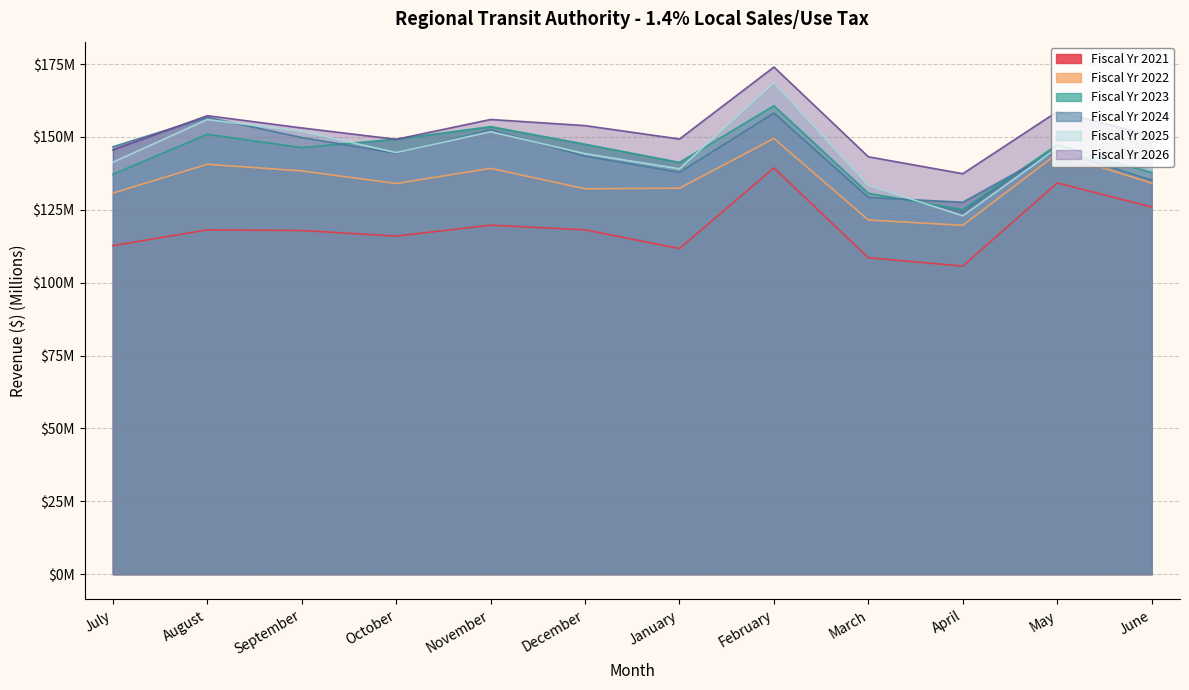

Reading left to right, list all the values displayed in this chart.

Fiscal Yr 2021: July=112.7	August=118.1	September=117.9	October=116.0	November=119.7	December=118.1	January=111.7	February=139.4	March=108.5	April=105.7	May=134.2	June=126.0
Fiscal Yr 2022: July=130.7	August=140.6	September=138.3	October=134.0	November=139.2	December=132.2	January=132.4	February=149.5	March=121.5	April=119.7	May=144.3	June=134.1
Fiscal Yr 2023: July=137.2	August=150.9	September=146.3	October=149.3	November=153.5	December=147.5	January=141.3	February=160.7	March=130.7	April=125.1	May=147.3	June=137.7
Fiscal Yr 2024: July=146.6	August=156.8	September=149.8	October=144.4	November=152.4	December=143.4	January=137.9	February=158.2	March=129.2	April=127.6	May=145.5	June=135.2
Fiscal Yr 2025: July=141.3	August=156.0	September=152.0	October=144.6	November=151.8	December=144.3	January=139.1	February=168.6	March=133.4	April=123.0	May=146.2	June=139.1
Fiscal Yr 2026: July=145.6	August=157.3	September=153.1	October=149.2	November=156.0	December=153.9	January=149.3	February=174.0	March=143.2	April=137.4	May=158.7	June=150.5